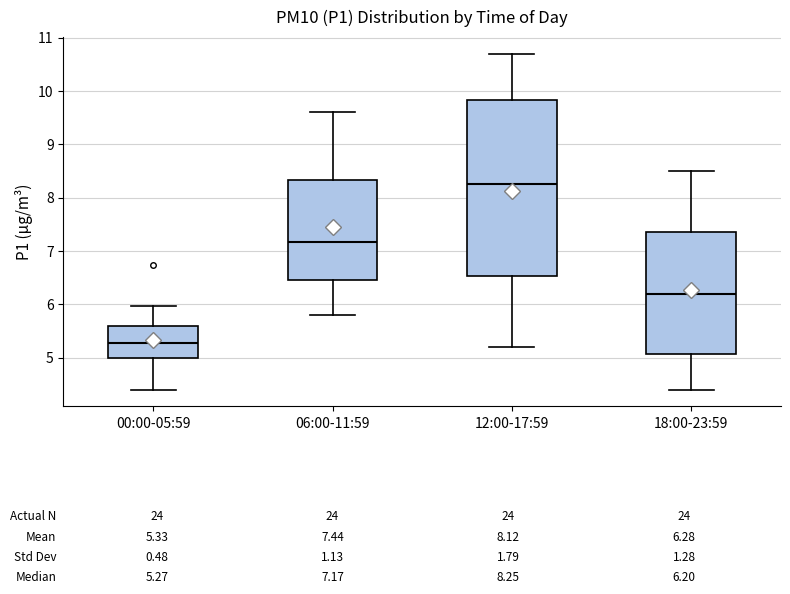

Which box has the highest median line?

12:00-17:59